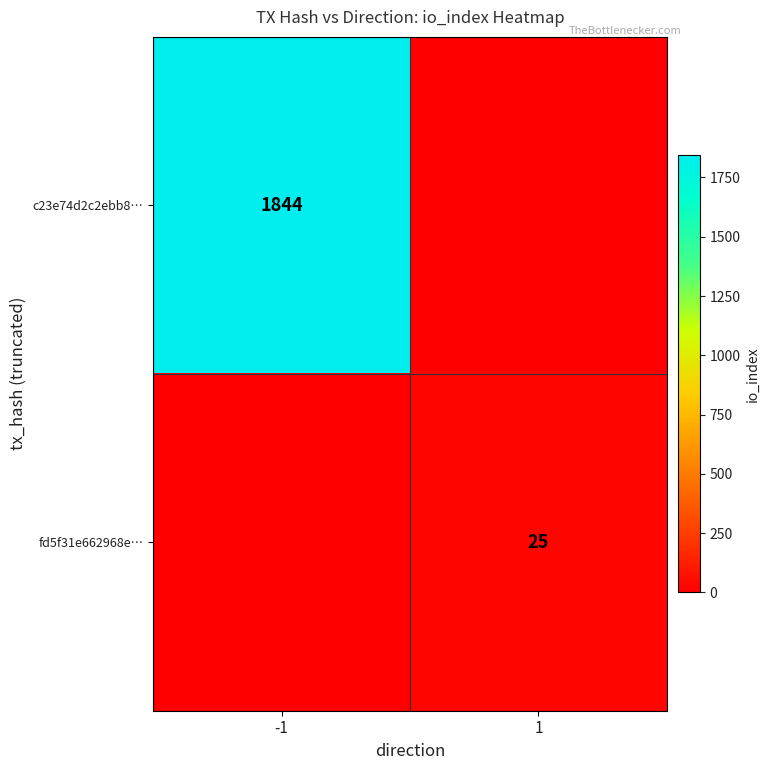

At how many categories does at least one series exceed 1834?

1